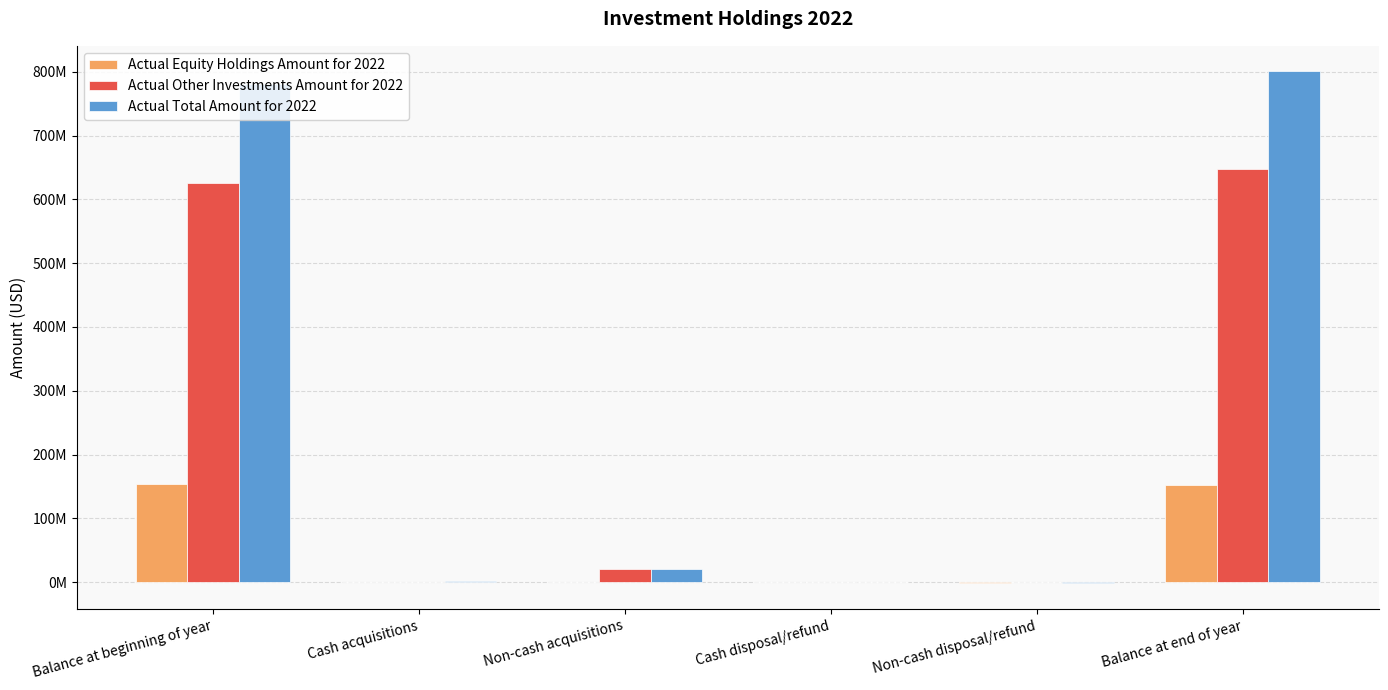

Reading right to left, transcribe all the data shown in this chart.

Actual Equity Holdings Amount for 2022: 152738156	-2000000	-56250	0	823532	153970874
Actual Other Investments Amount for 2022: 647657994	0	0	20584786	780800	626292408
Actual Total Amount for 2022: 800396150	-2000000	-56250	20584786	1604332	780263282